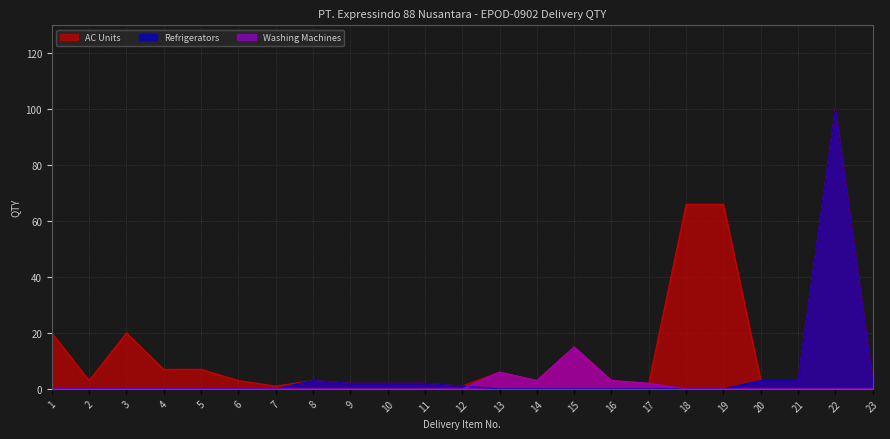

What is the minimum value for AC Units?

1